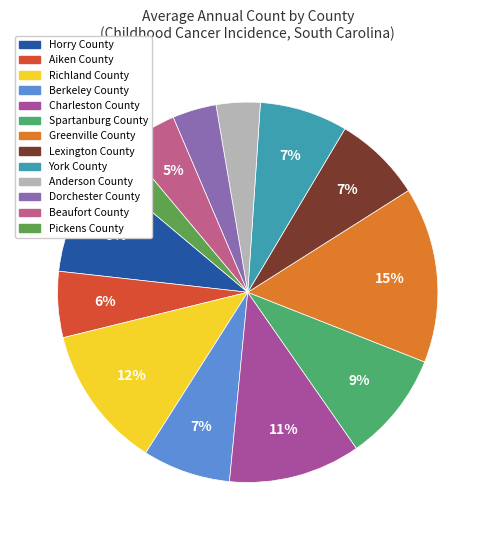

How many slices are in this pie chart?

13